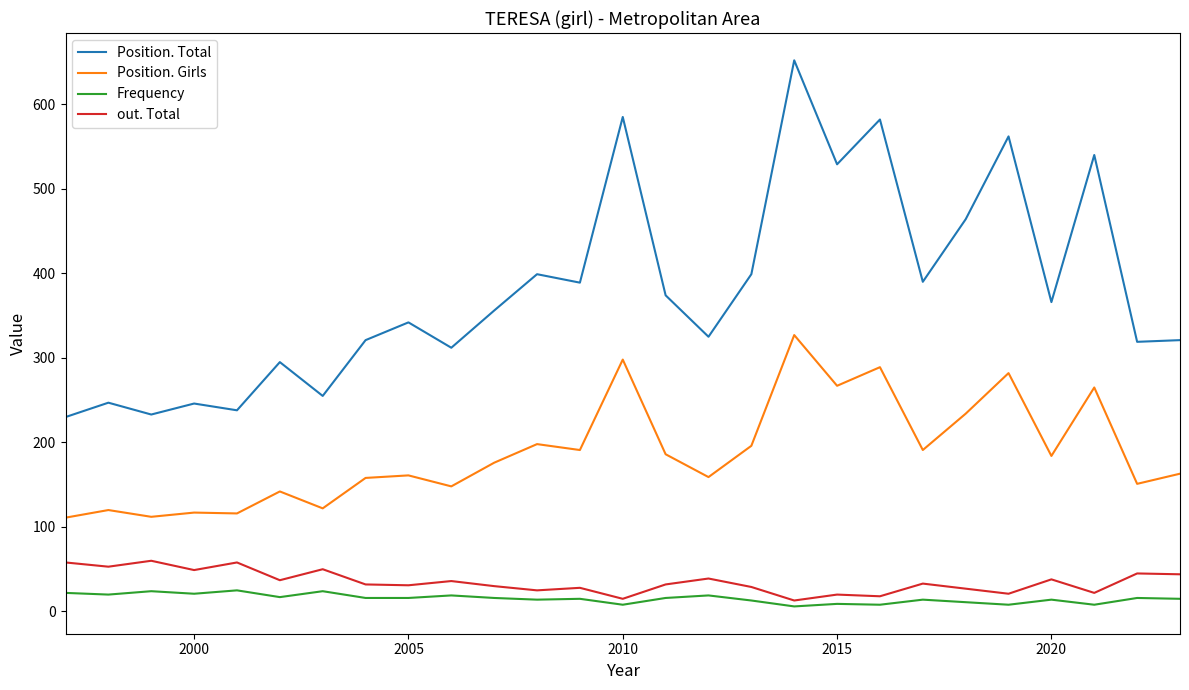

The value of out. Total at 1995 is 11. True or false?

False